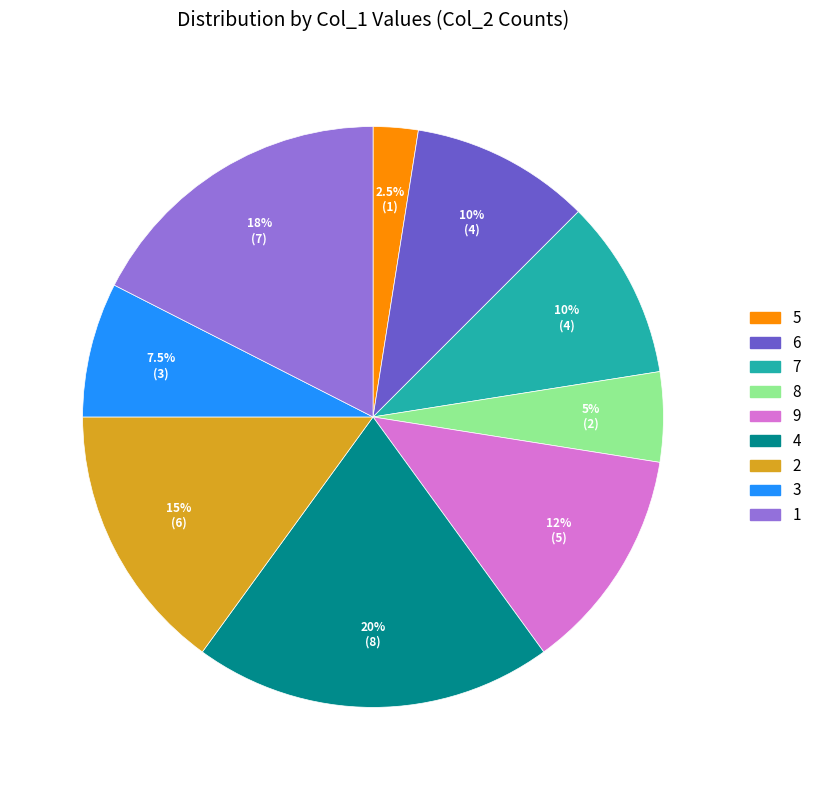

To the nearest percent, what portion does 2 represent?

15%